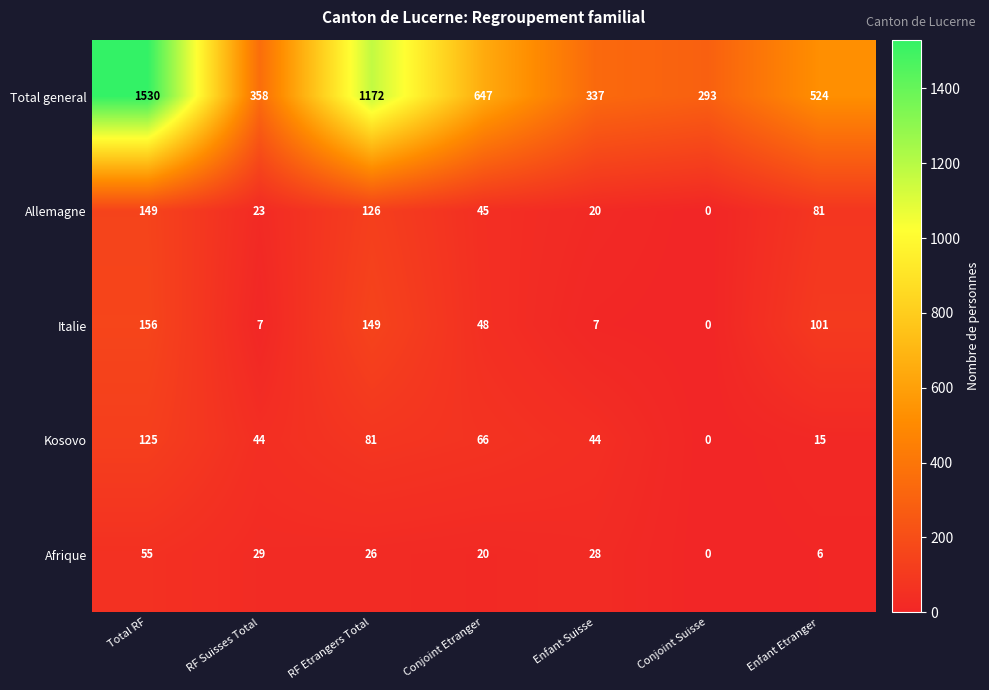

What is the difference between the highest and lowest values at Conjoint Suisse?

293